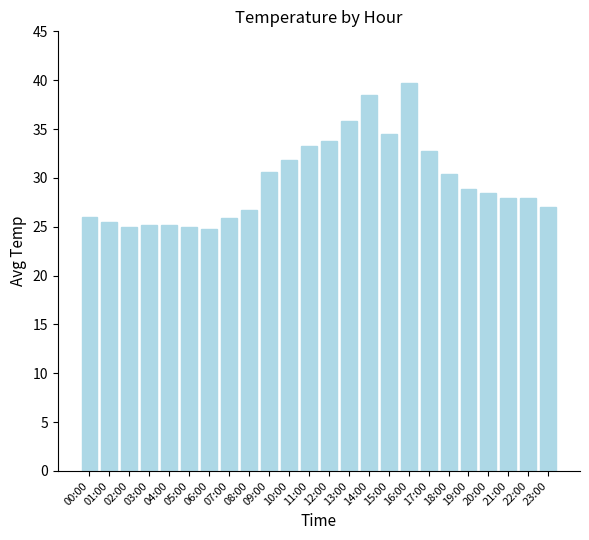

At which category does the chart reach its peak across all series?

16:00